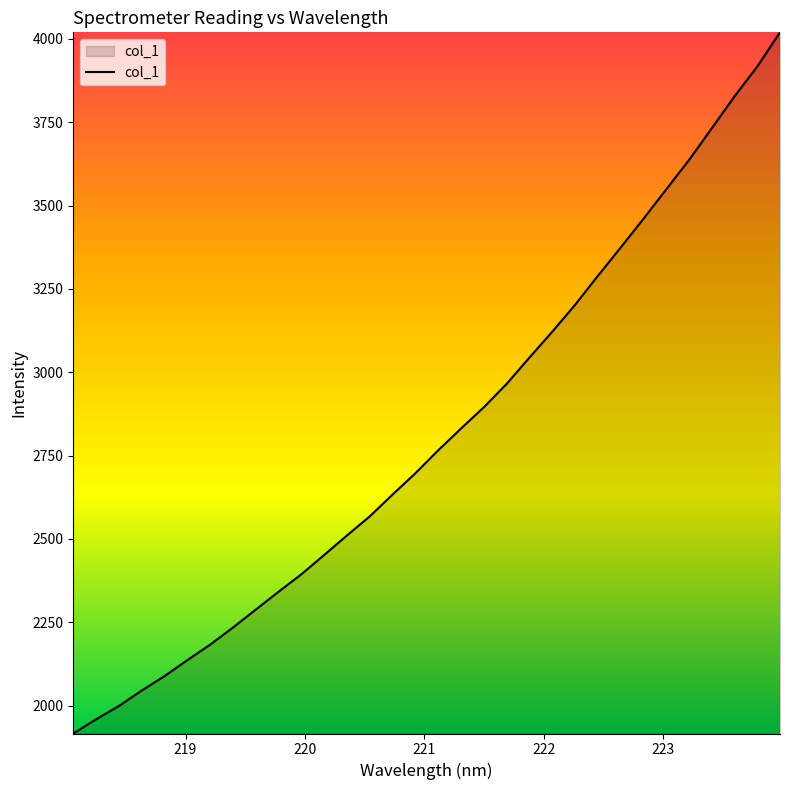

What is the difference between the second highest and minimum values?

2000.4